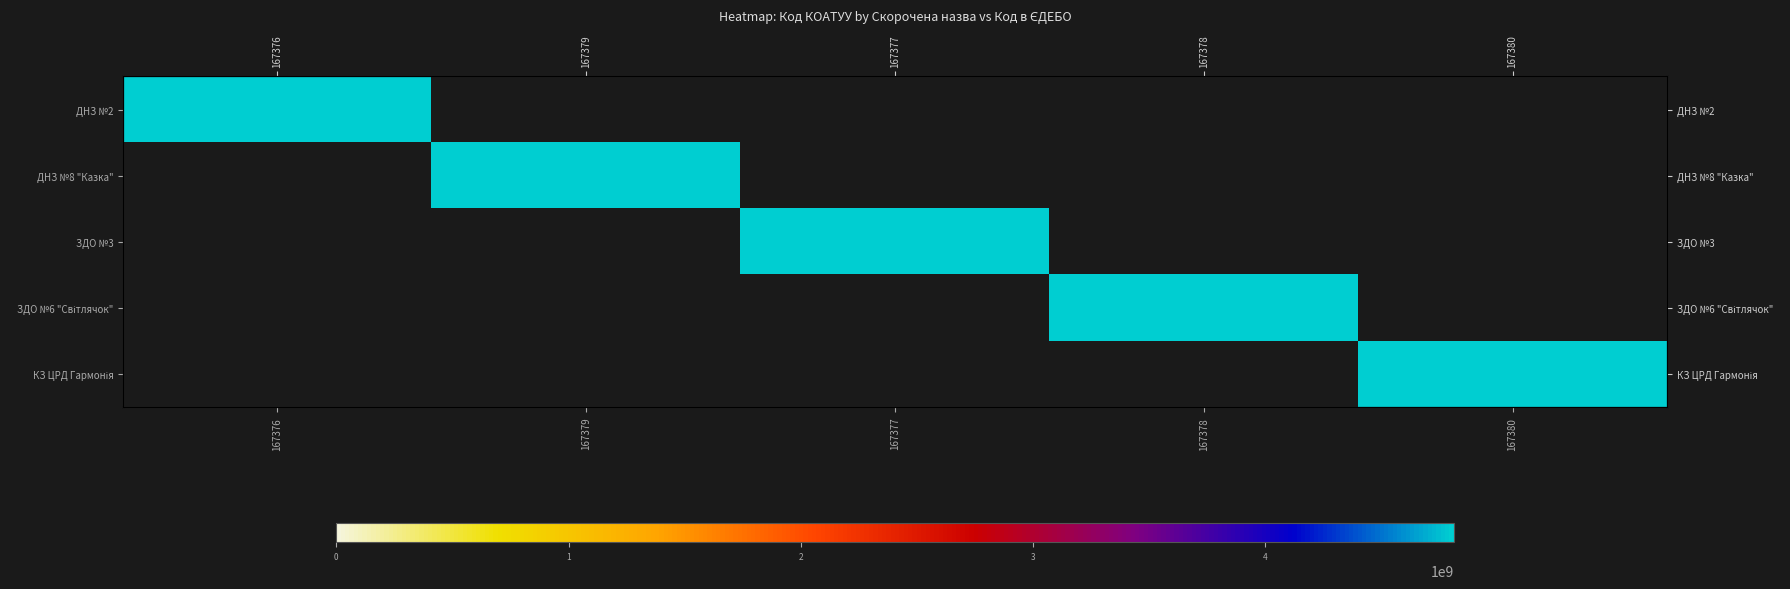

True or false: ДНЗ №2 has a value of 4810800000 at 167376.

True